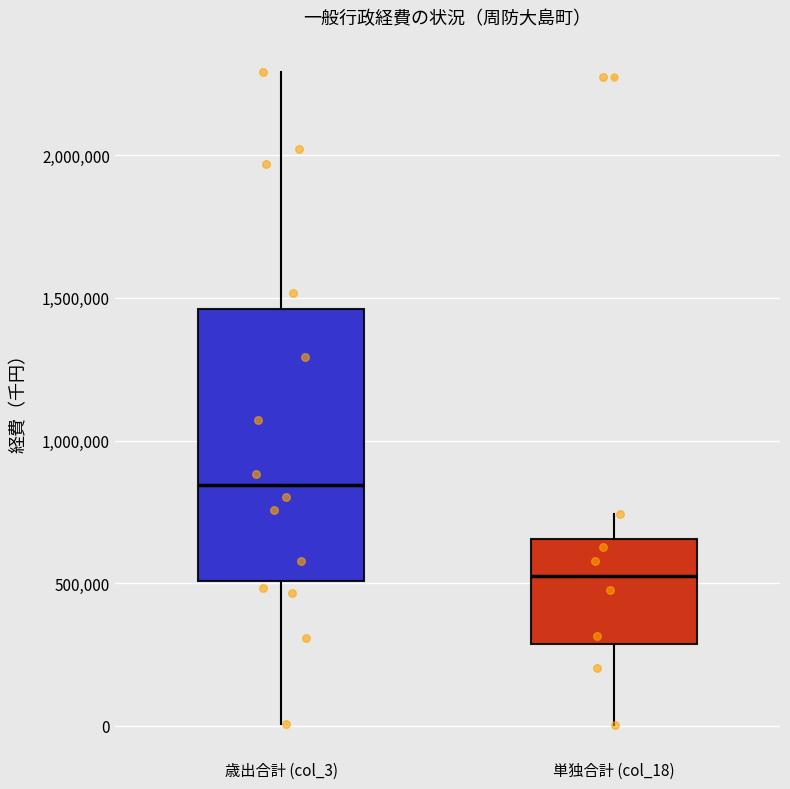

Where is the lower edge of the box for 歳出合計 (col_3) on the y-axis? The values are not printed on the chart, so give them approximately, as read against the axis.

500000